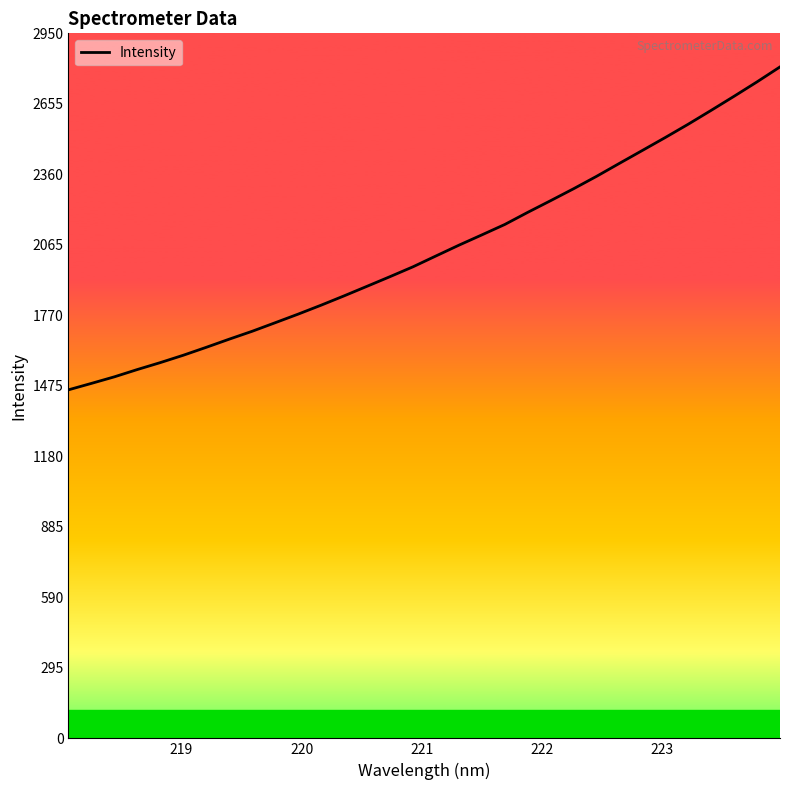

Reading left to right, extract all data points from this chart.

1458.8	1485.7	1513.2	1543.8	1572.8	1603.6	1636.8	1670.9	1704.0	1739.7	1775.7	1813.1	1852.1	1892.2	1932.5	1973.7	2019.1	2064.1	2107.3	2150.9	2201.6	2250.7	2300.5	2352.4	2406.9	2460.8	2515.1	2570.8	2628.7	2687.7	2747.9	2810.4